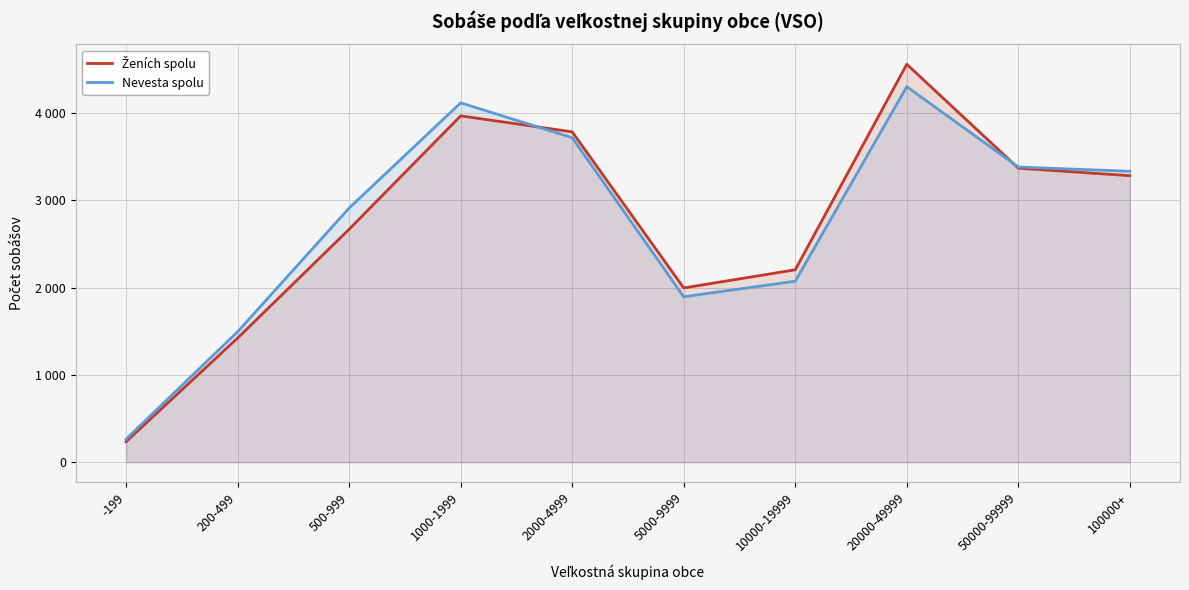

At -199, list the series in order from smallest to largest.

Ženích spolu, Nevesta spolu